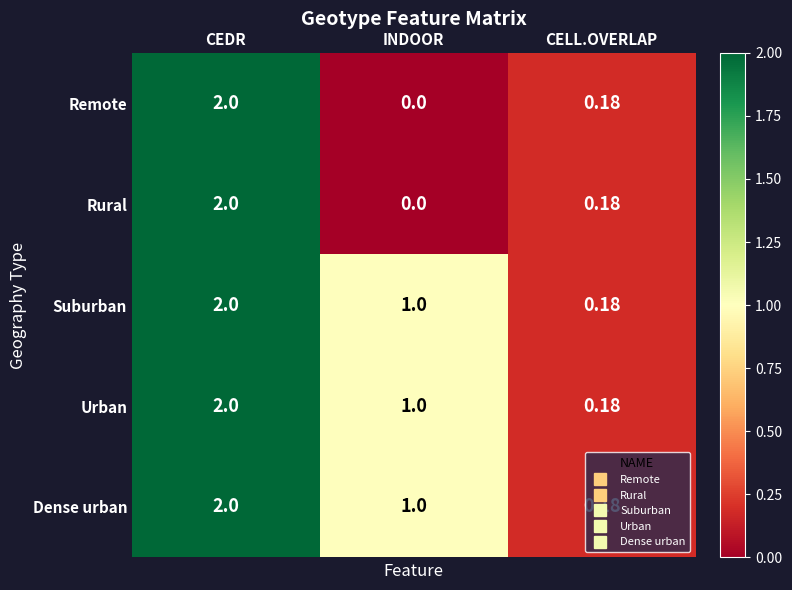

Which category has the highest value in the Dense urban series?

CEDR